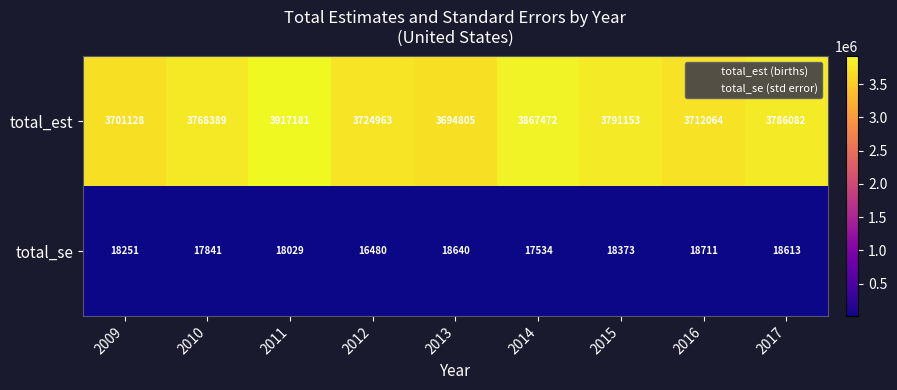

At which category is the sum across all series the highest?

2011